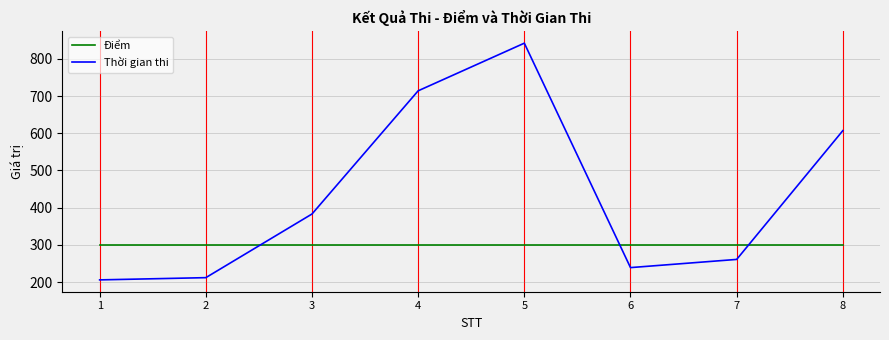

What is the smallest value displayed?

206